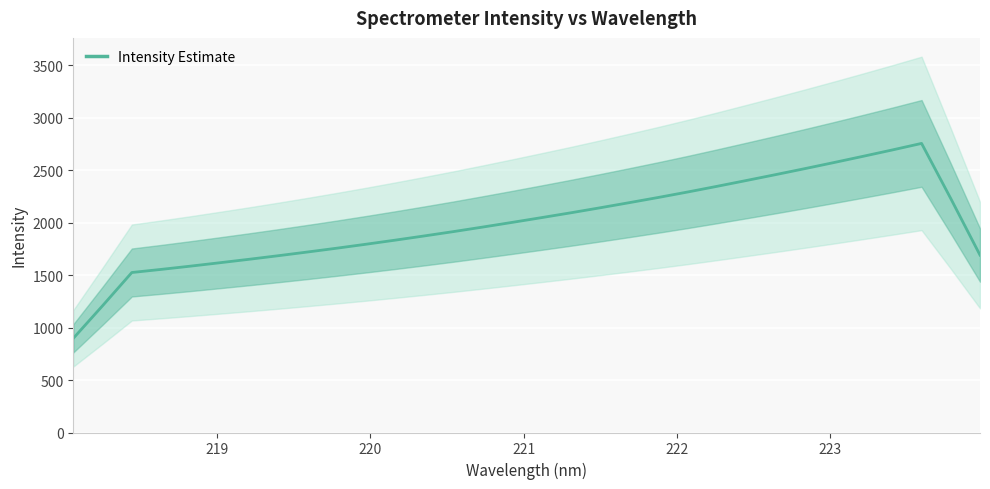

What is the lowest value of the Intensity Estimate series?

897.6